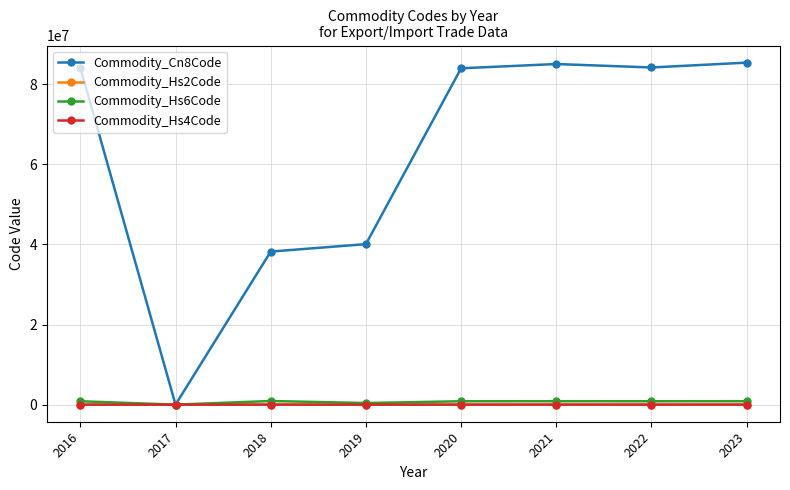

Which series has the widest spread of values?

Commodity_Cn8Code